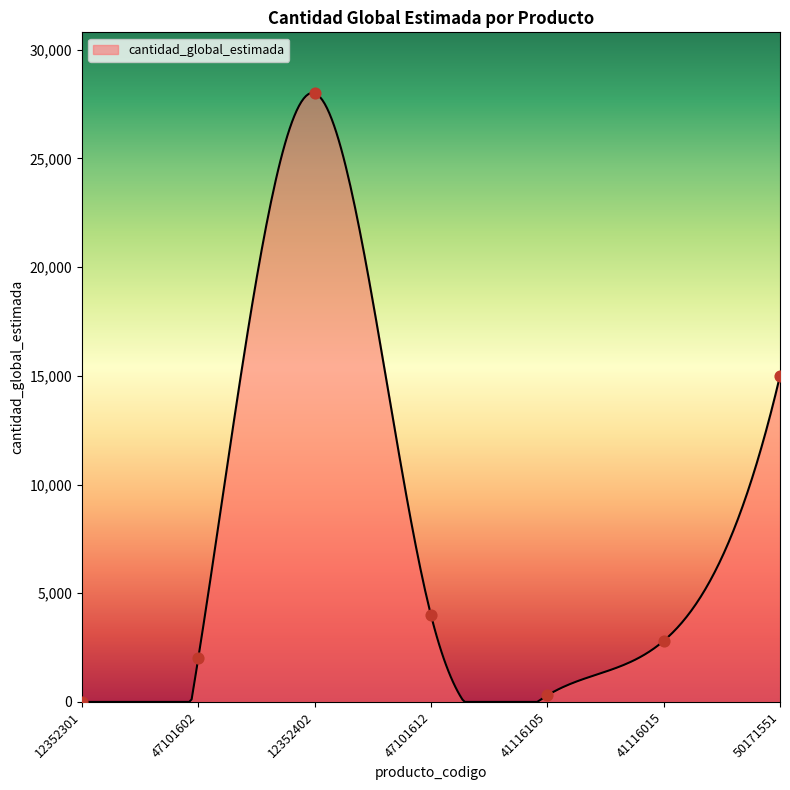

What is the change in value from 41116015 to 50171551?

+12200